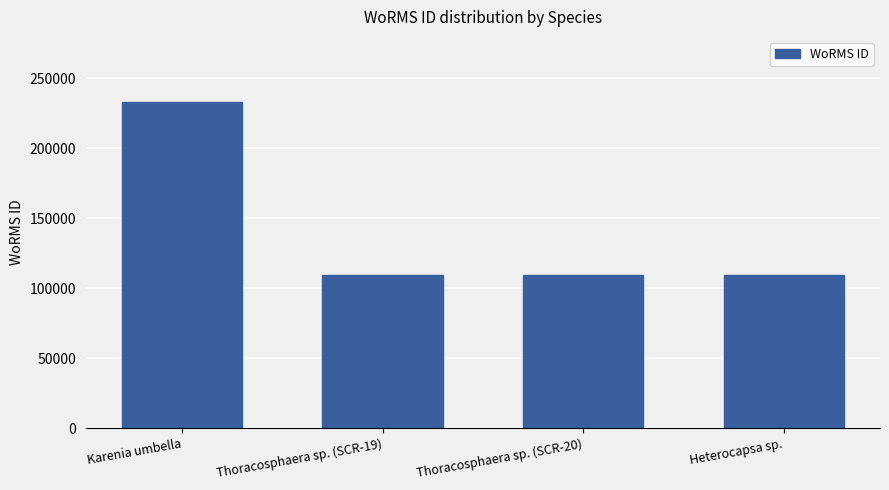

What is the sum of the values at Thoracosphaera sp. (SCR-19) and Karenia umbella?

342584